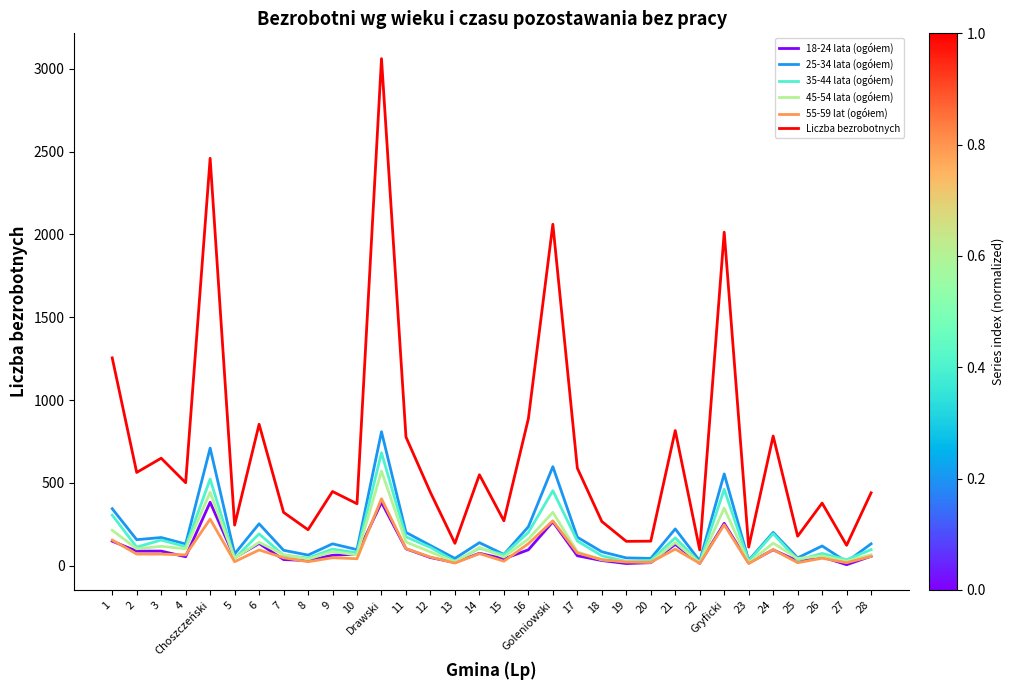

The Liczba bezrobotnych series shows 4525 at Drawski. True or false?

False